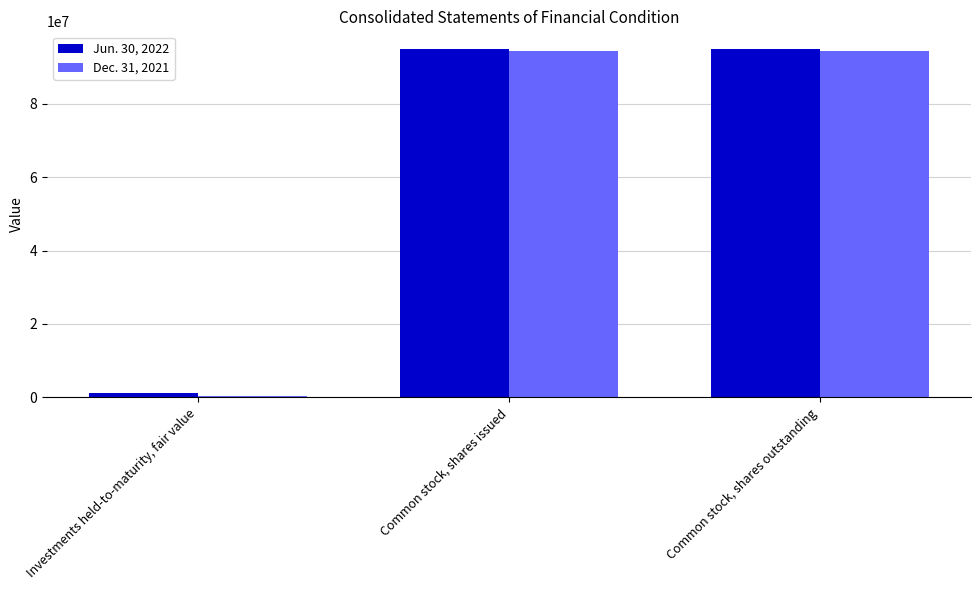

Rank the series at Common stock, shares issued from highest to lowest value.

Jun. 30, 2022, Dec. 31, 2021